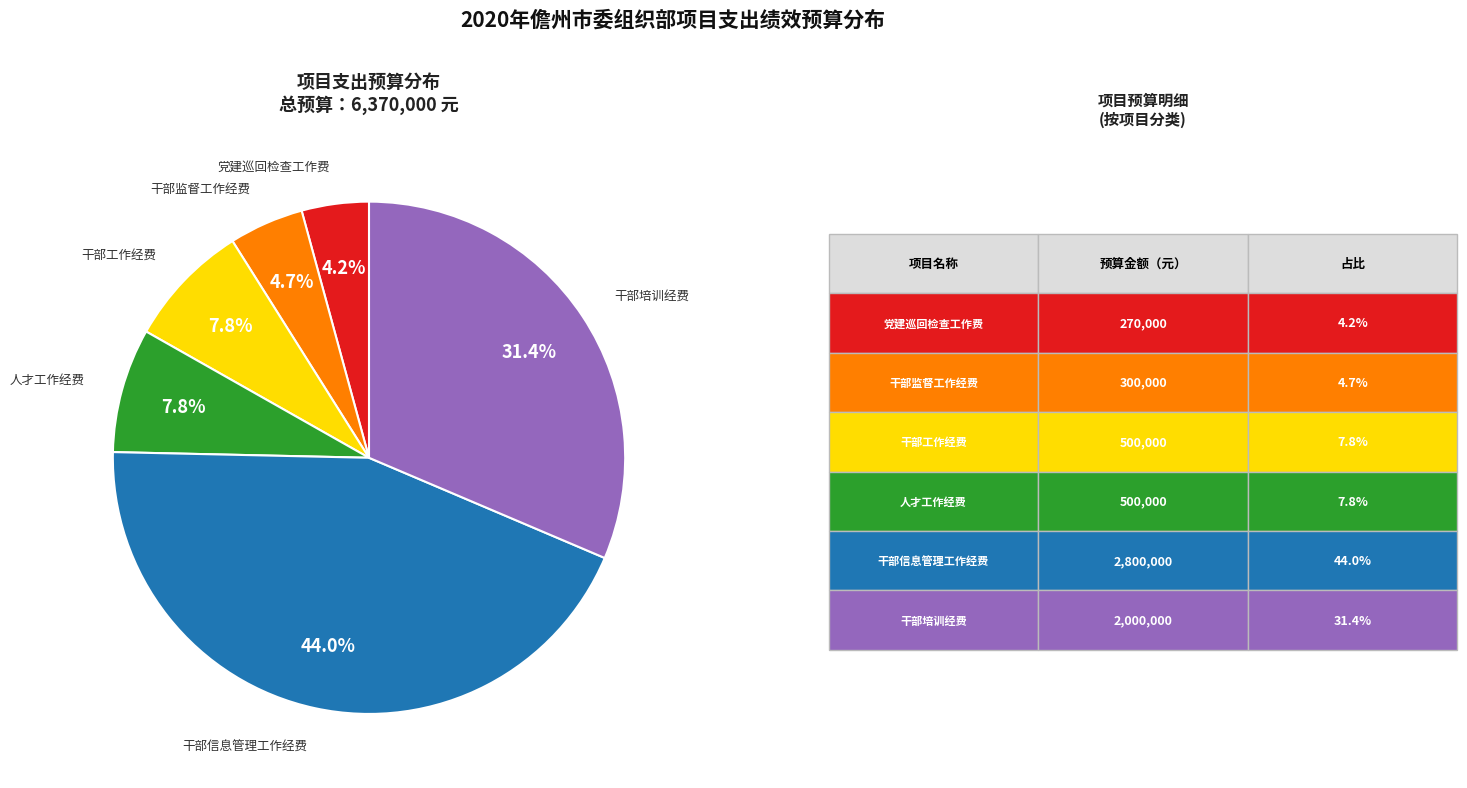

Is there any slice that represents more than half of the pie?

No